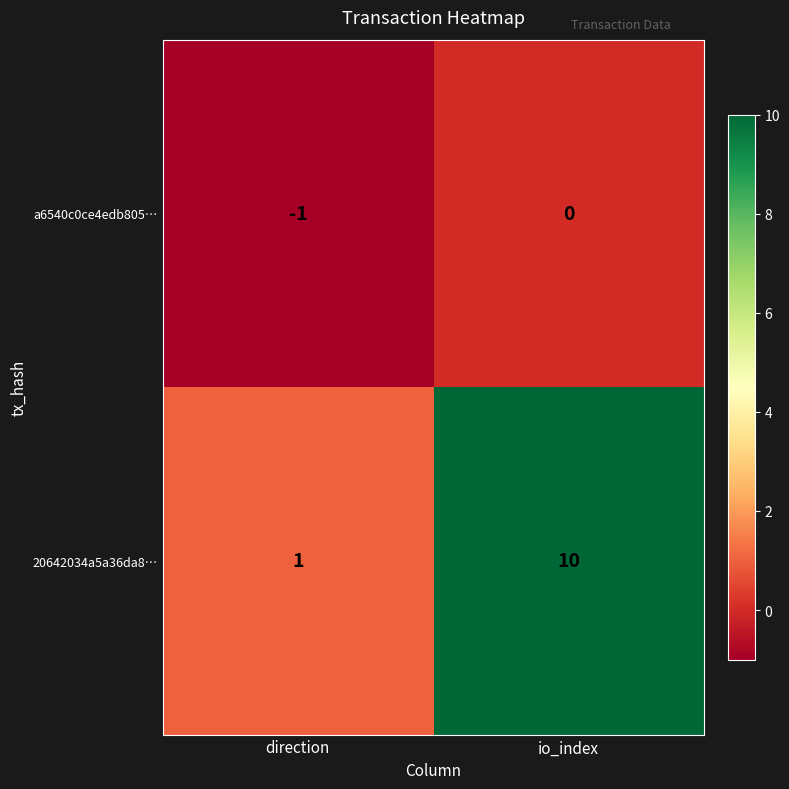

What is the average value of the 20642034a5a36da8… series?

6